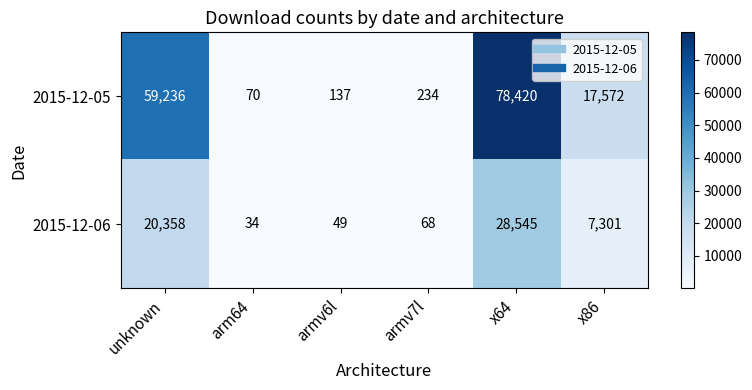

What is the difference between the maximum and second lowest values in the 2015-12-06 series?

28496